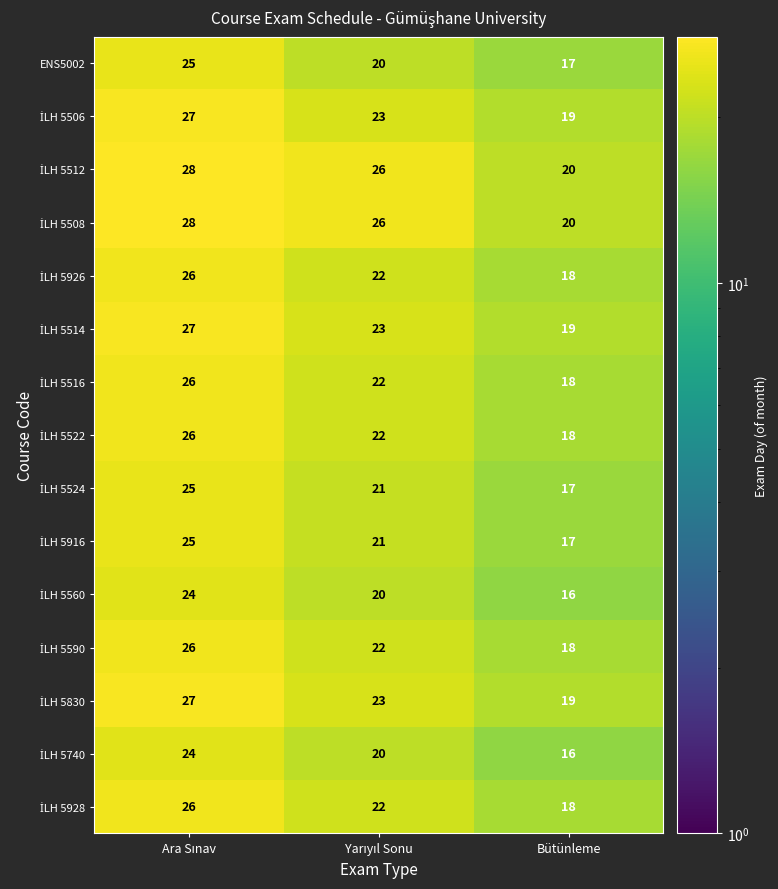

What is the average value of the ENS5002 series?

21